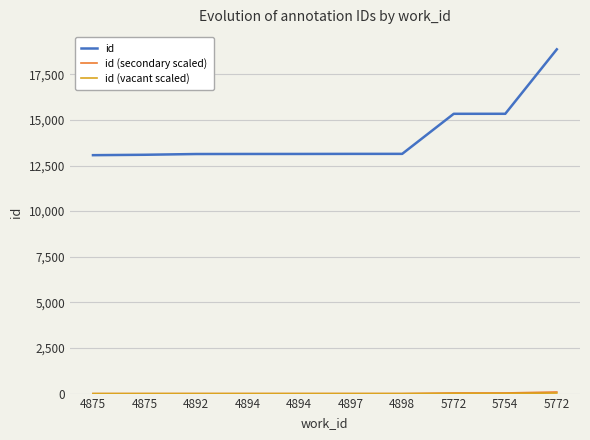

How many lines are shown in the chart?

3